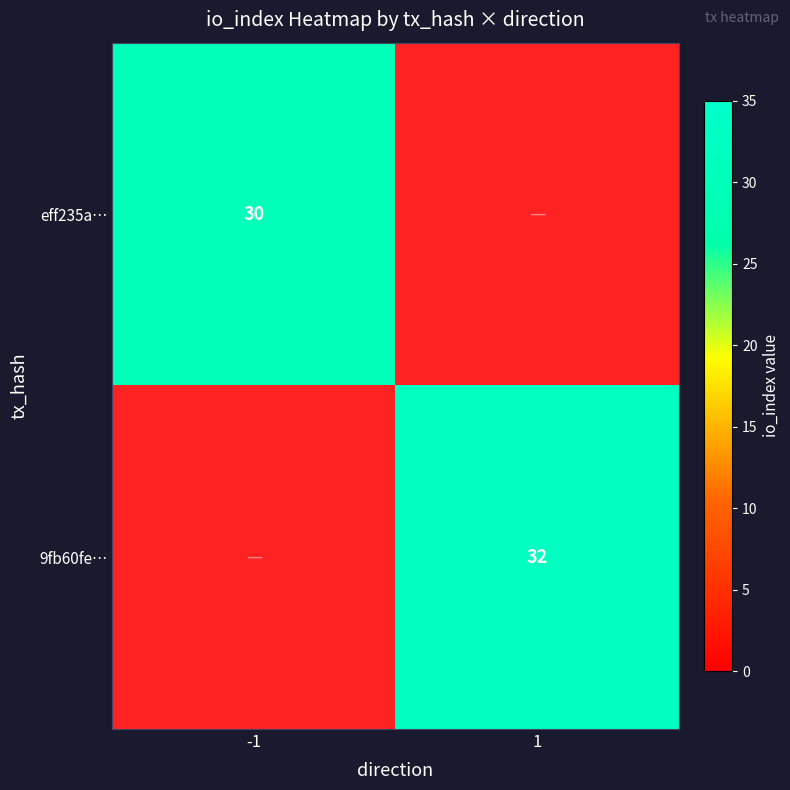

At 1, list the series in order from largest to smallest.

eff235a…, 9fb60fe…